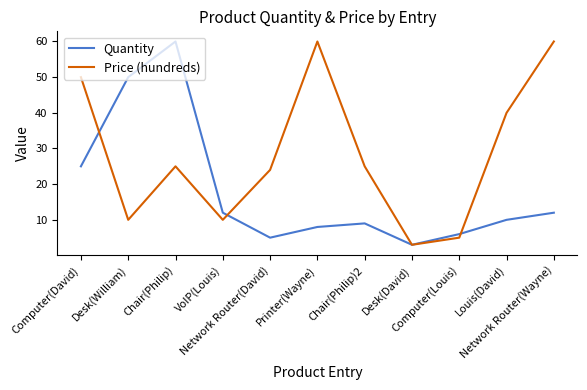

What is the smallest value displayed?

3